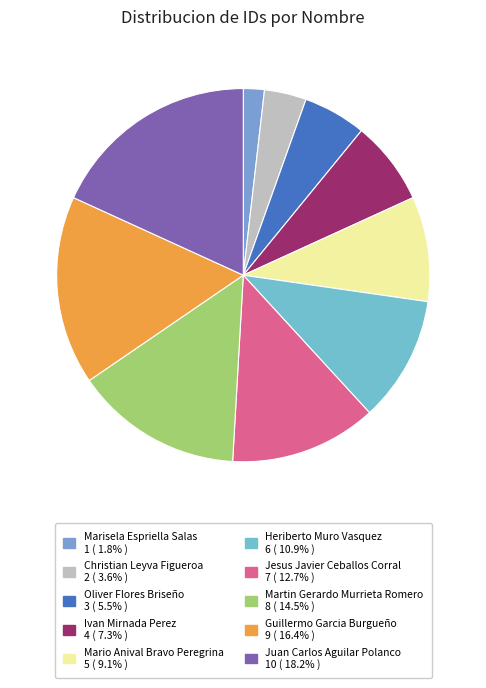

Does Oliver Flores Briseño account for over 50% of the chart?

No